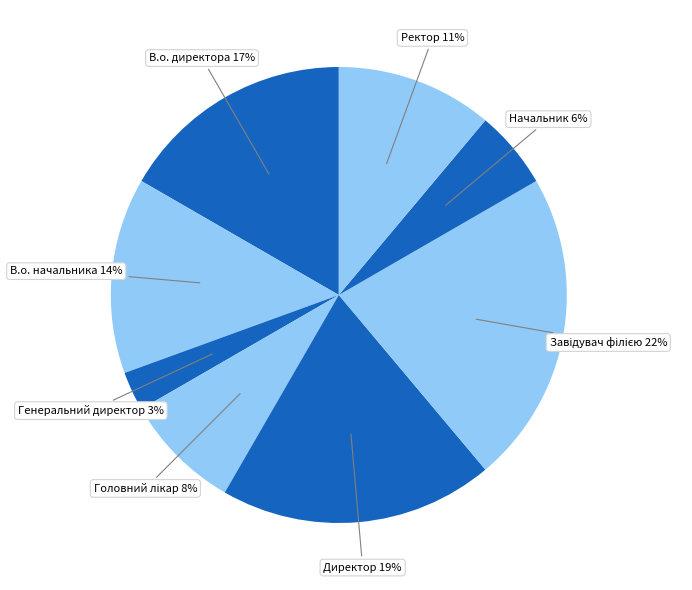

Is there any slice that represents more than half of the pie?

No